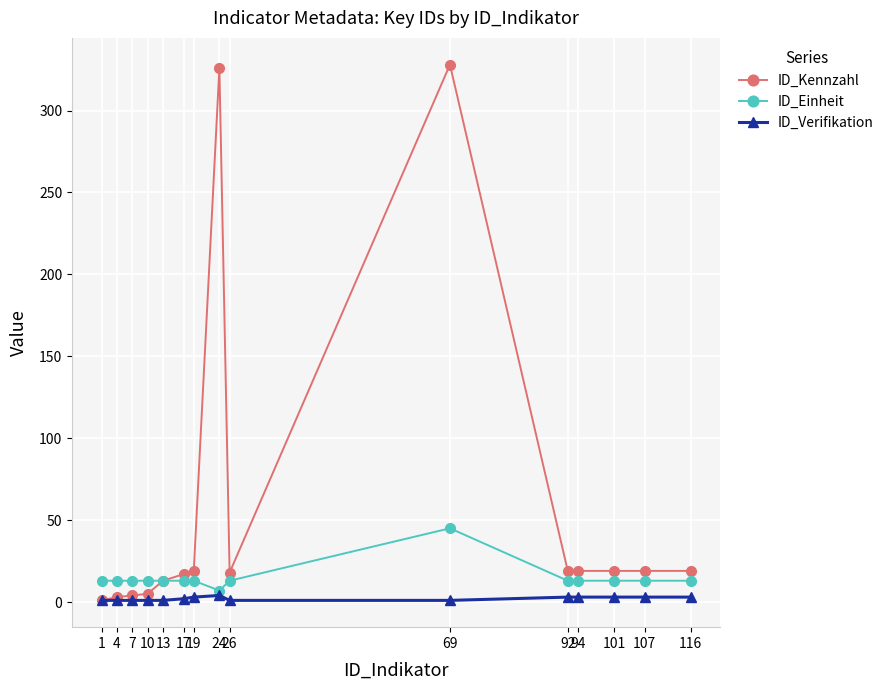

How many series are shown in this chart?

3